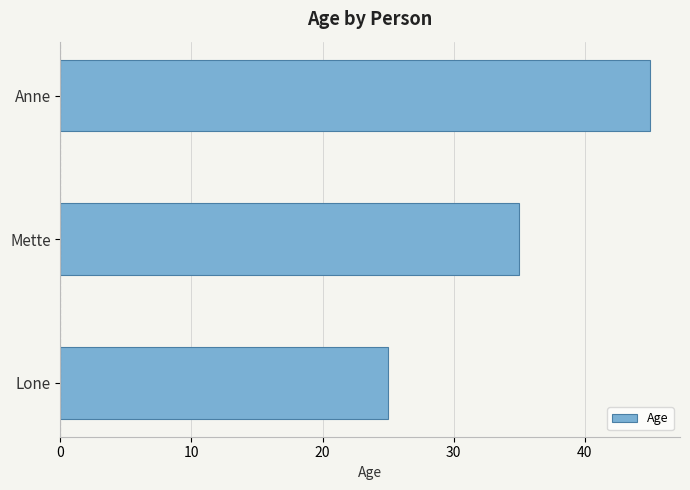

What is the ratio of the value at Mette to the value at Lone?

1.4